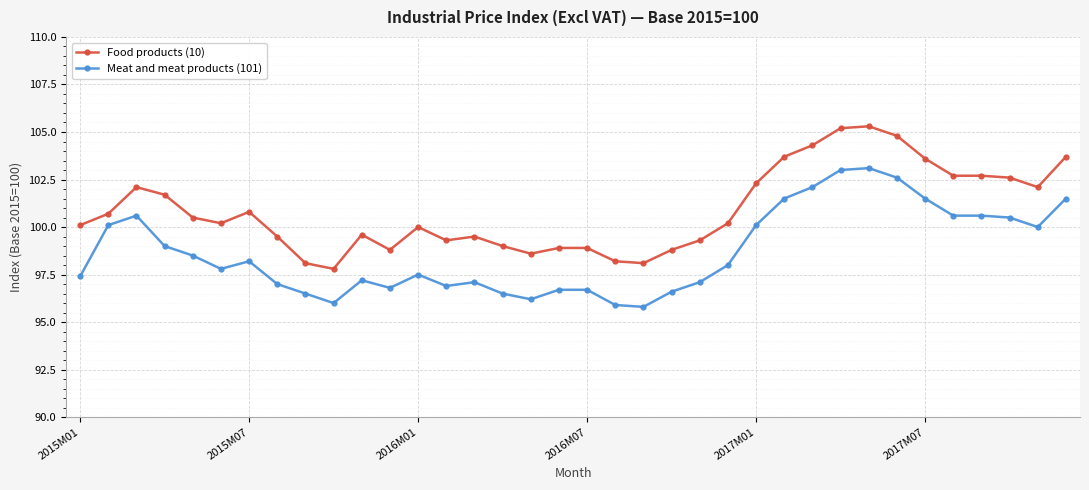

Which series has the largest total across all categories?

Food products (10)